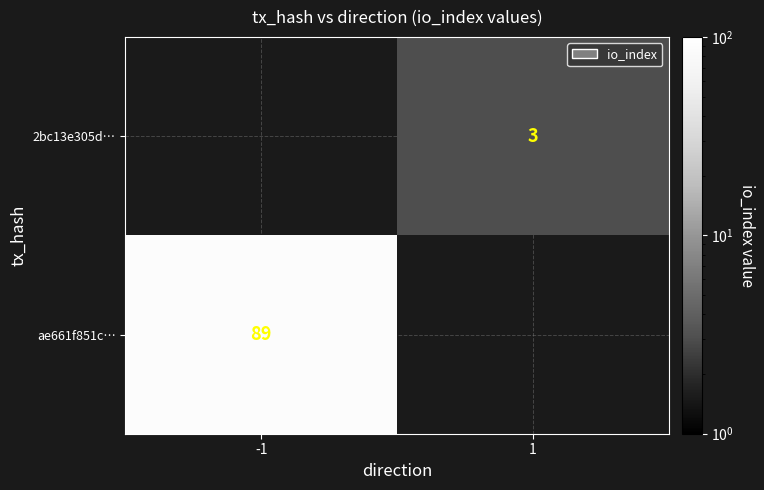

What is the minimum value shown in the chart?

3.0